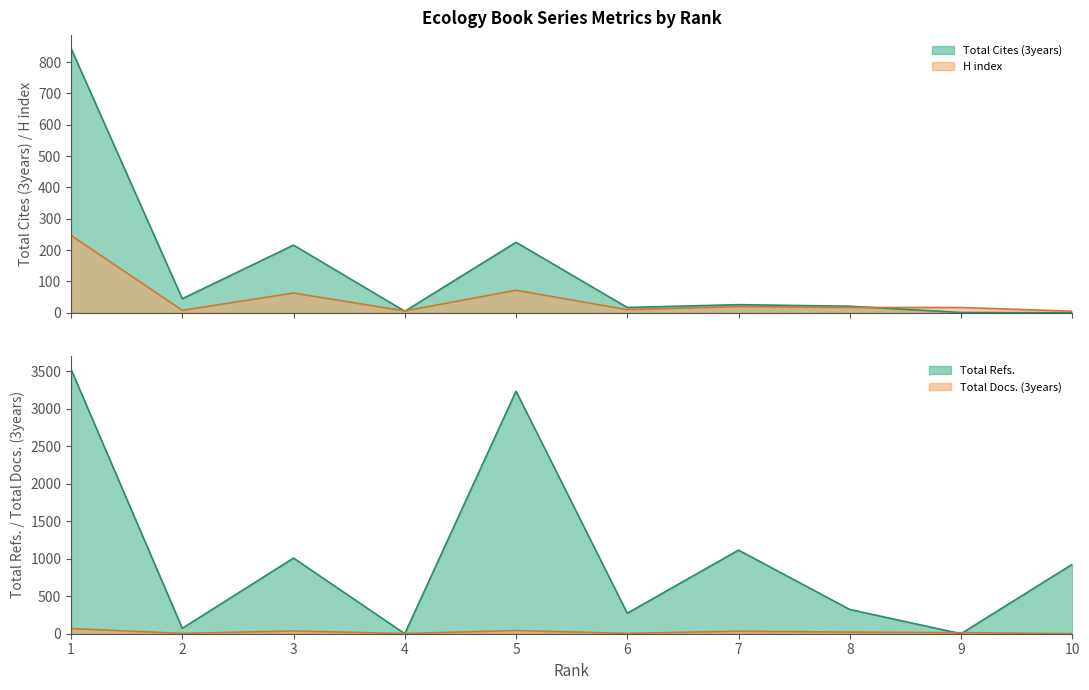

Which series changed the most between 2 and 5?

Total Refs.